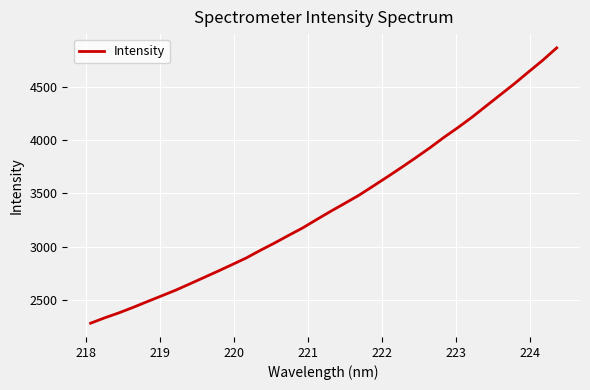

What is the difference between the maximum and minimum values?

2585.9